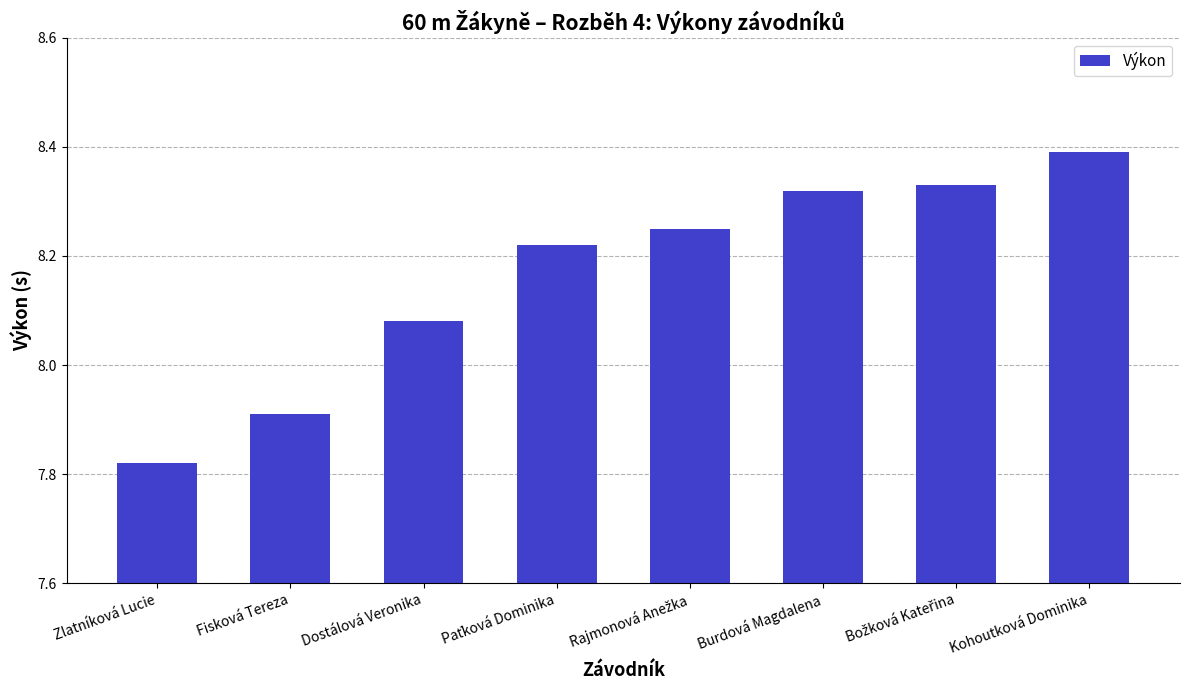

Is it true that the value at Fisková Tereza is 7.9?

True